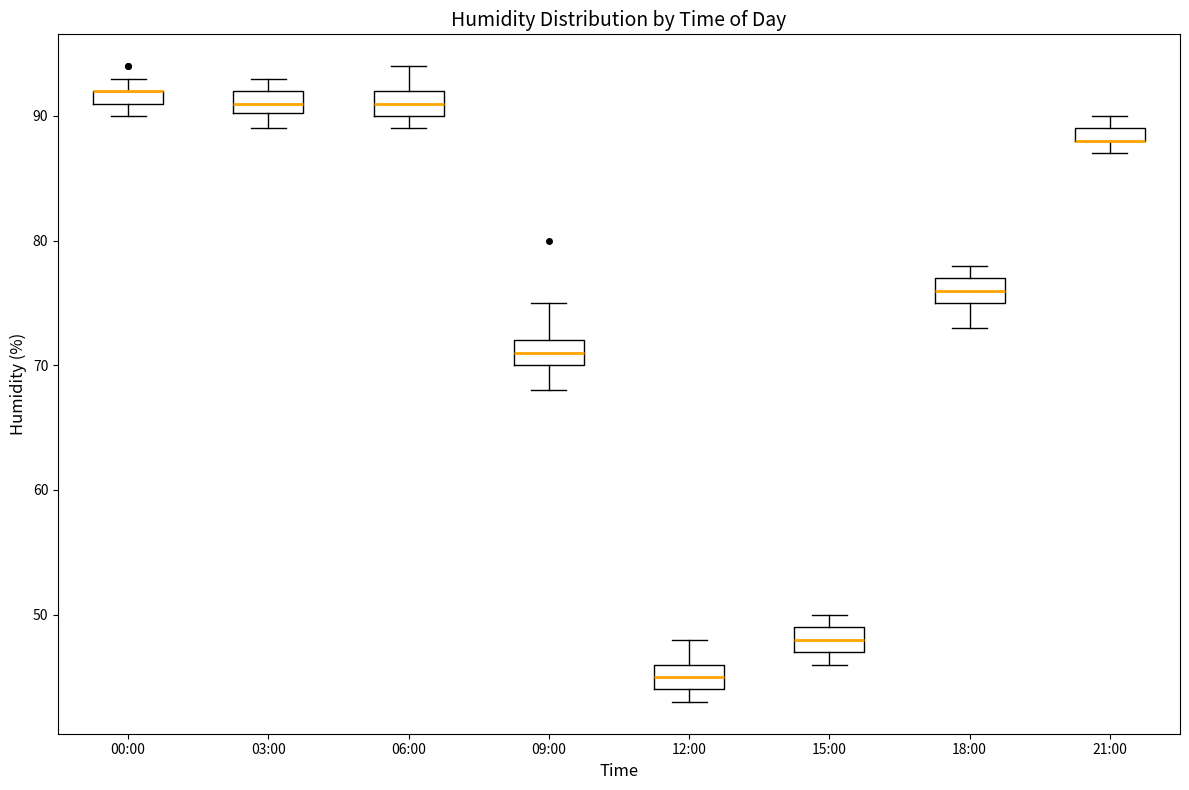

Where is the upper edge of the box for 00:00 on the y-axis? The values are not printed on the chart, so give them approximately, as read against the axis.

92